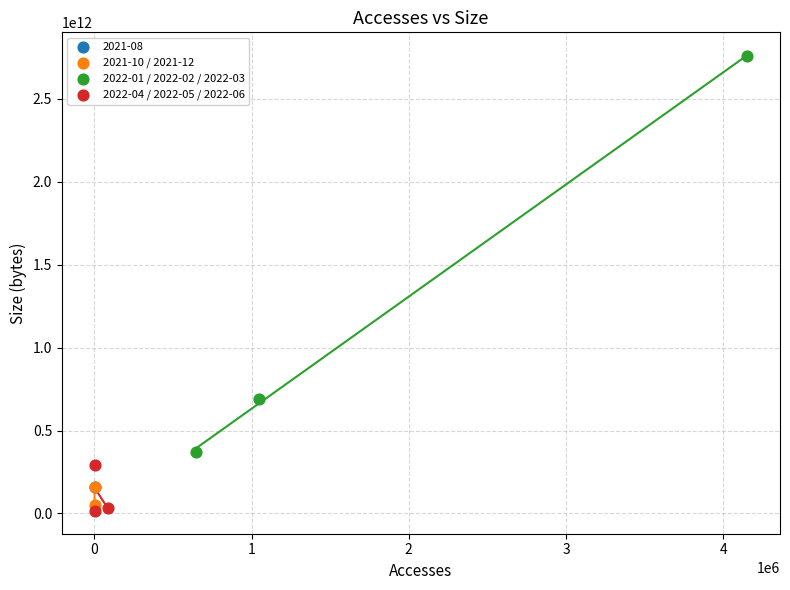

What are all the series names shown in the legend?

2021-08, 2021-10 / 2021-12, 2022-01 / 2022-02 / 2022-03, 2022-04 / 2022-05 / 2022-06